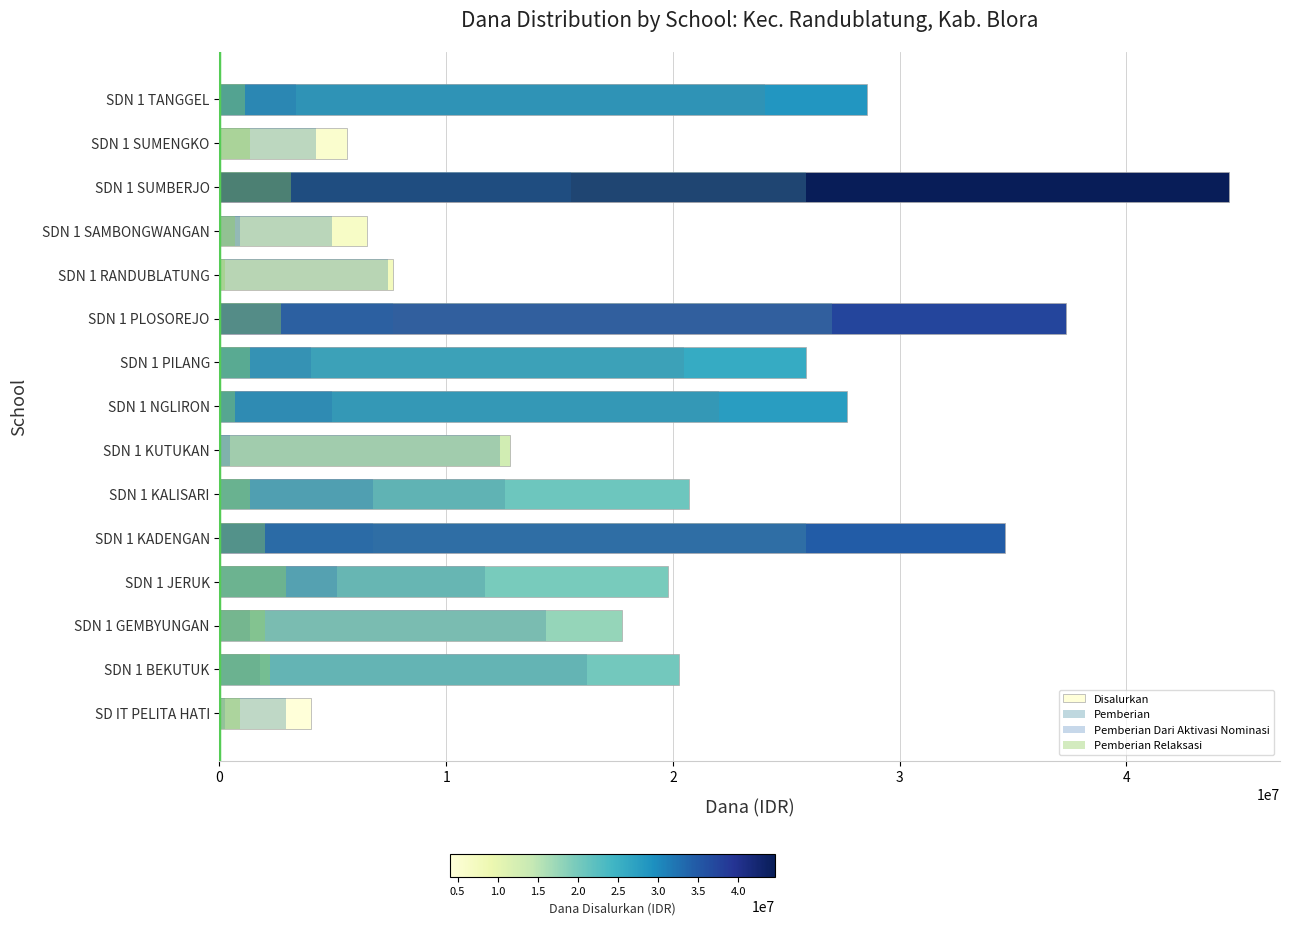

Which series has the widest spread of values?

Disalurkan